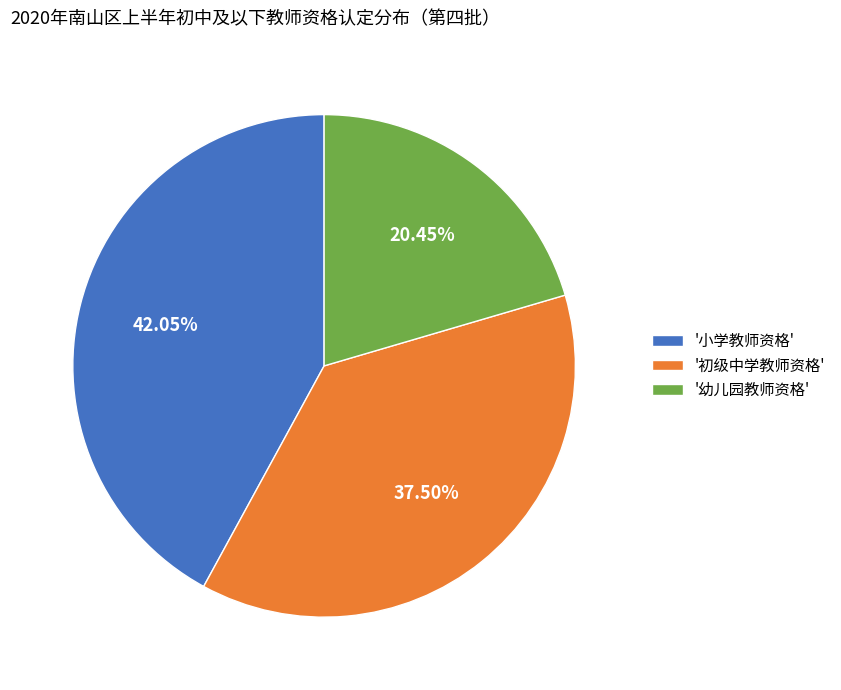

Rank the categories by value from highest to lowest.

'小学教师资格', '初级中学教师资格', '幼儿园教师资格'